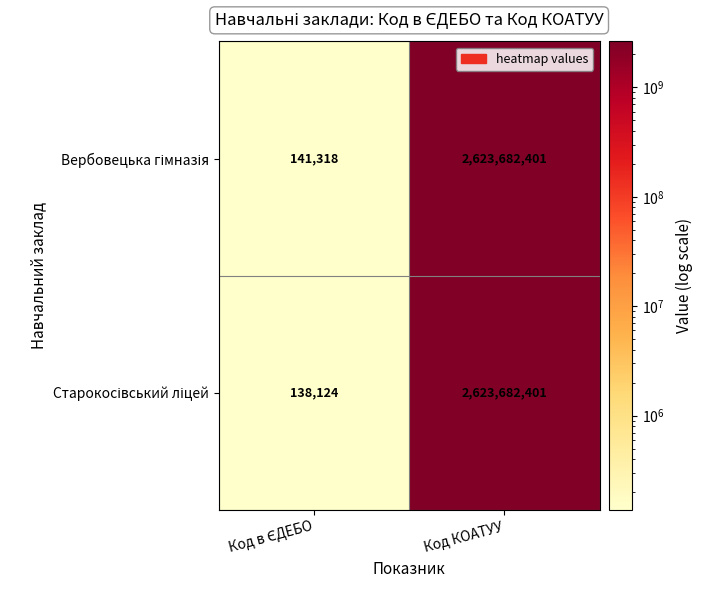

At how many categories does at least one series exceed 1592515686?

1